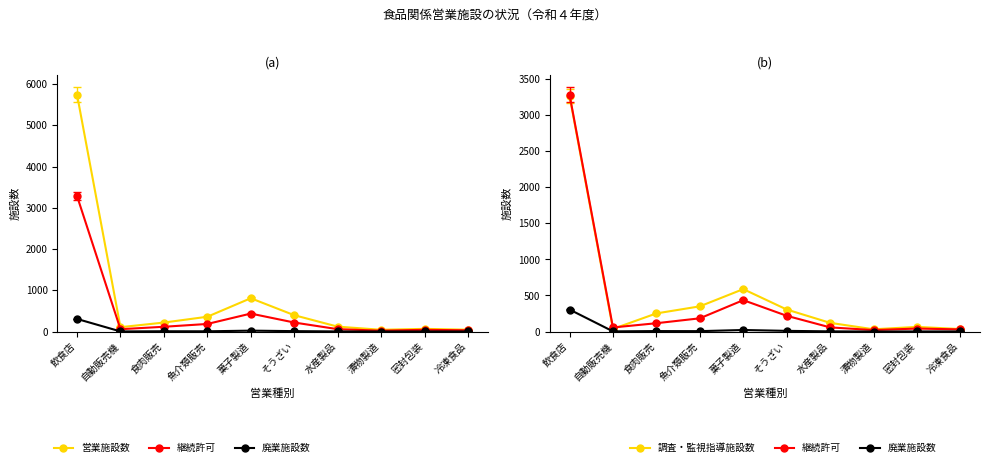

Reading left to right, transcribe all the data shown in this chart.

営業施設数: 5748	105	217	358	807	396	118	42	64	44
継続許可: 3287	56	115	183	435	218	57	20	41	29
廃業施設数: 305	2	6	5	21	9	2	0	1	1
調査・監視指導施設数: 3269	36	251	349	588	305	120	31	64	34